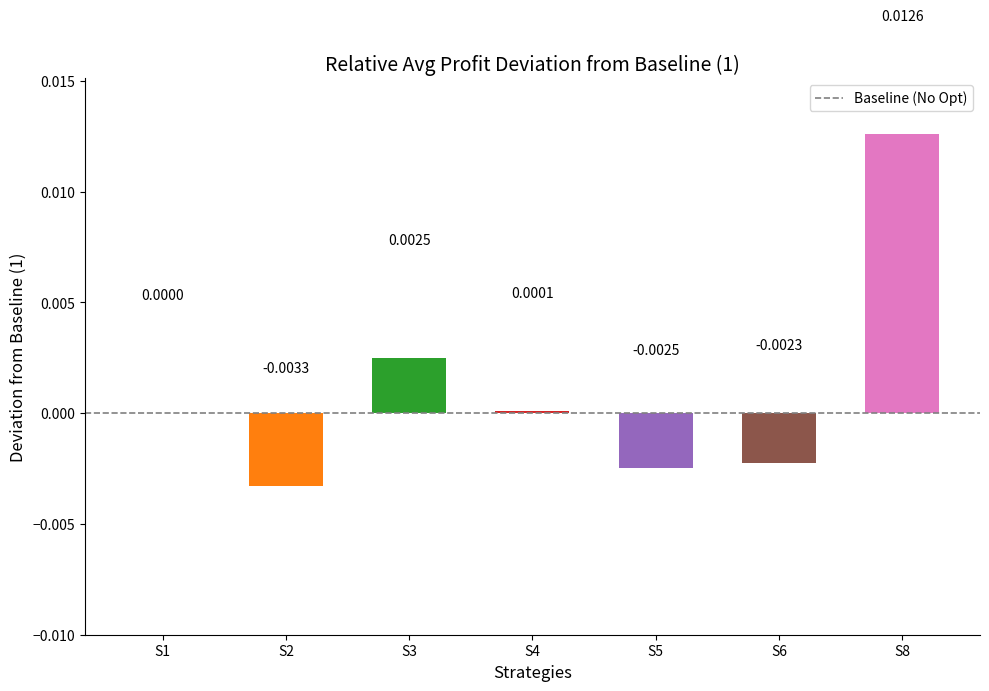

Between S2 and S3, which is larger?

S3